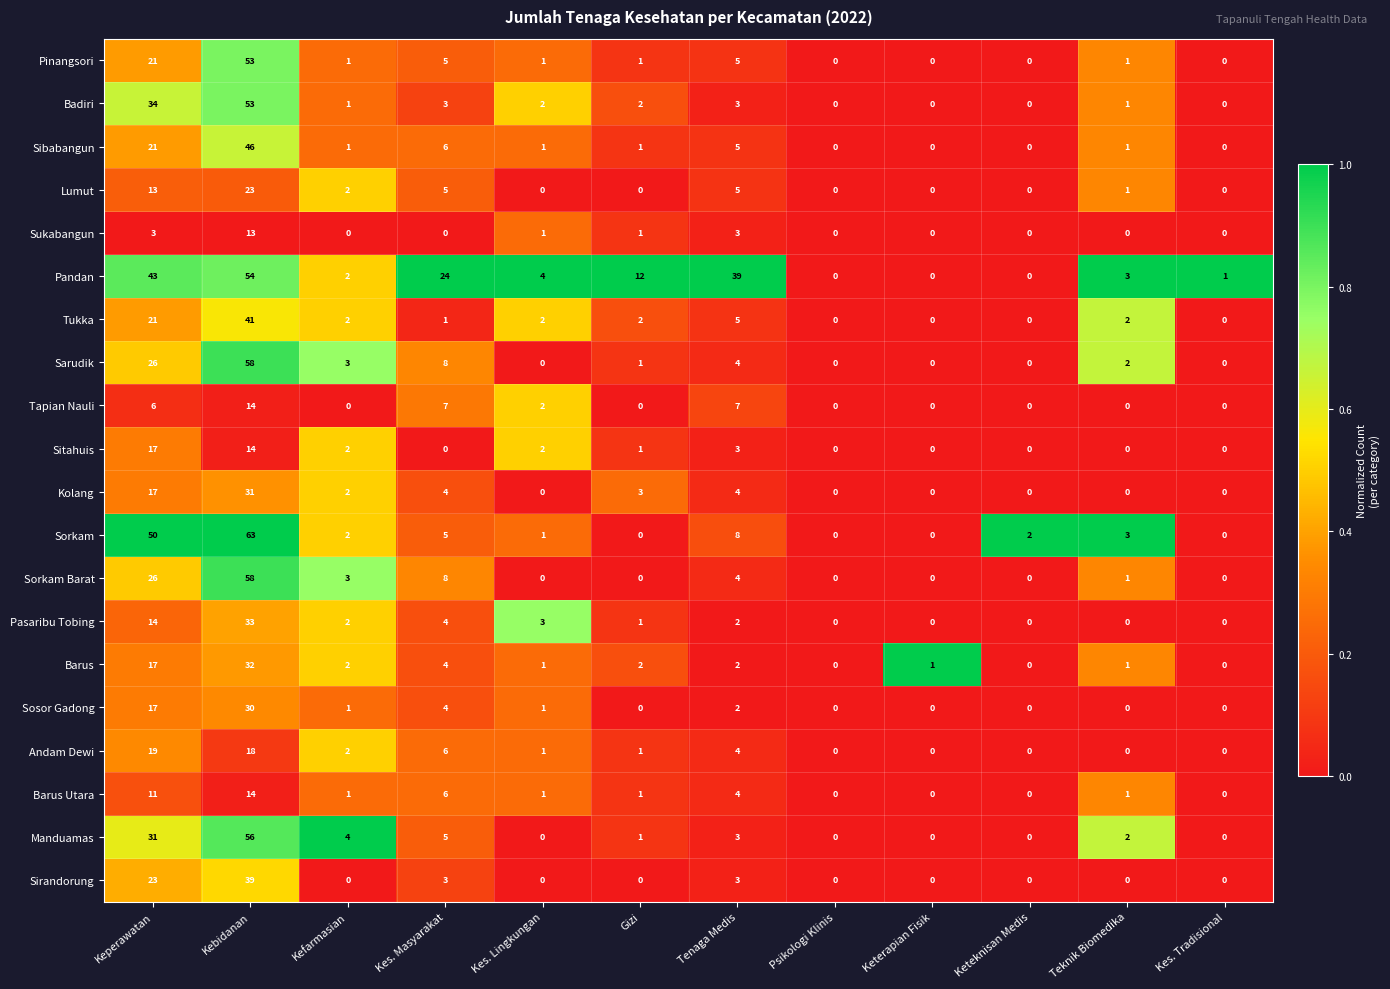

The value of Sorkam Barat at Psikologi Klinis is 0. True or false?

True